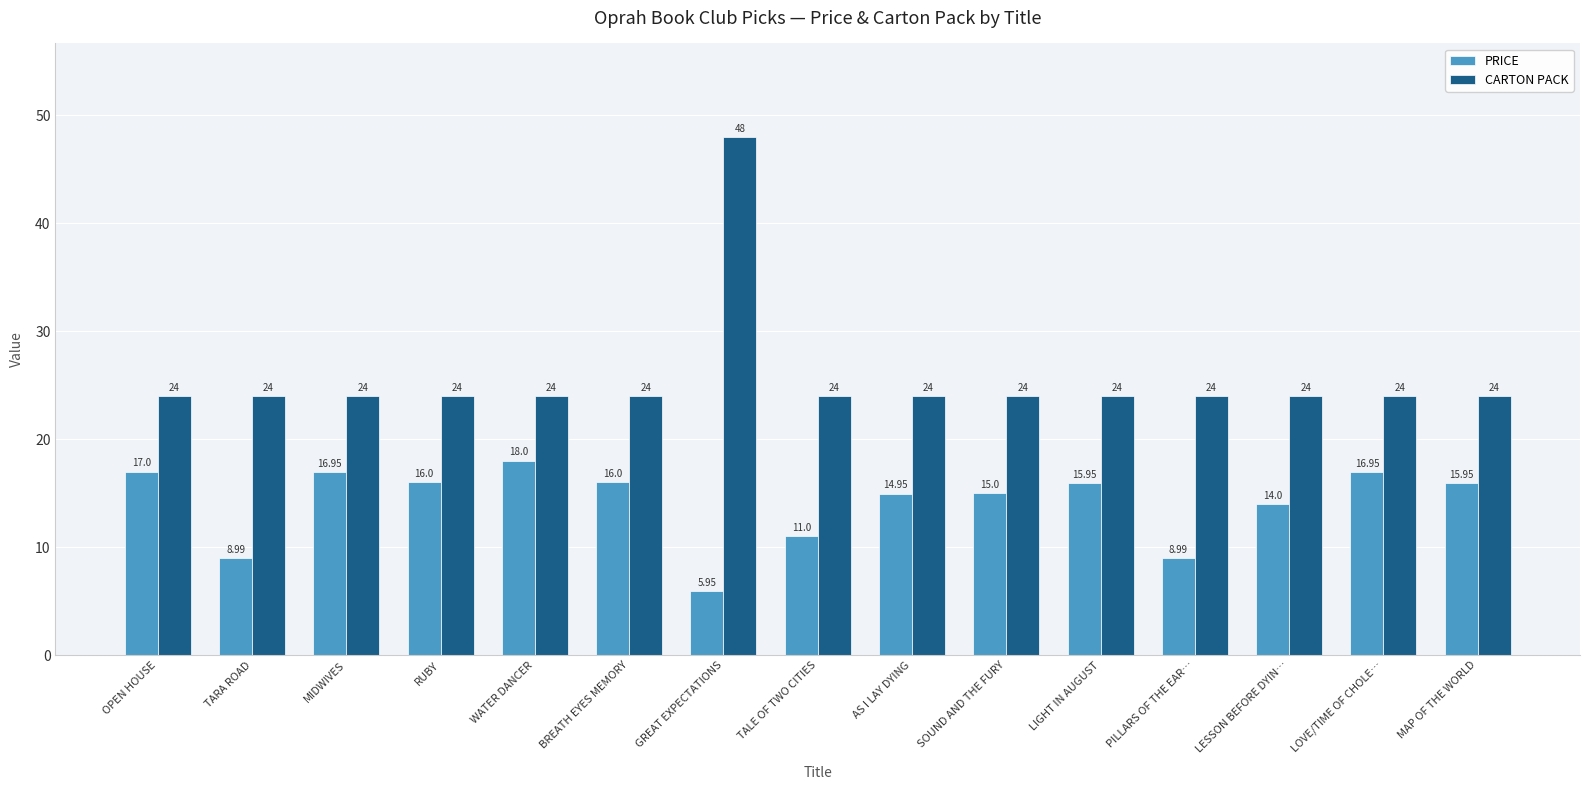

The PRICE series shows 21.5 at MAP OF THE WORLD. True or false?

False